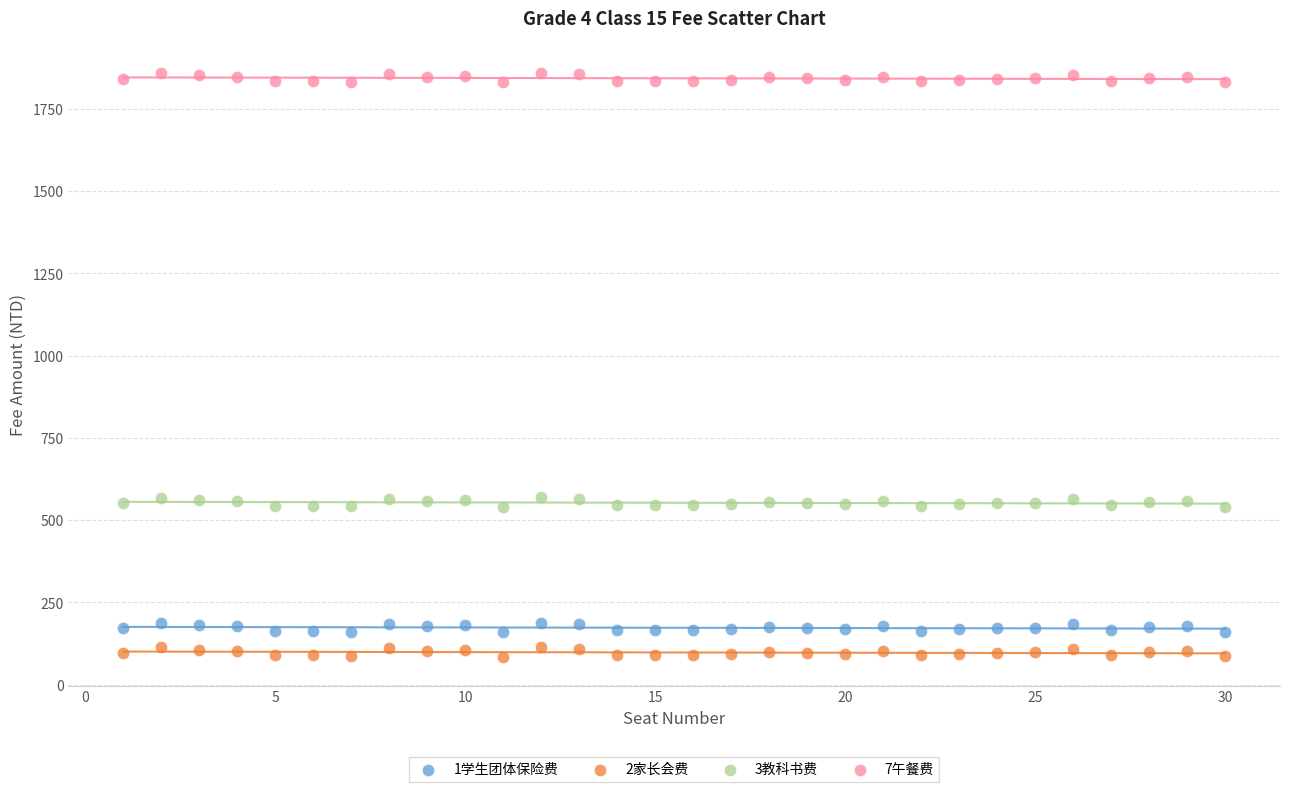

Across all data points, what is the range of X values (max minus min)?

29.0